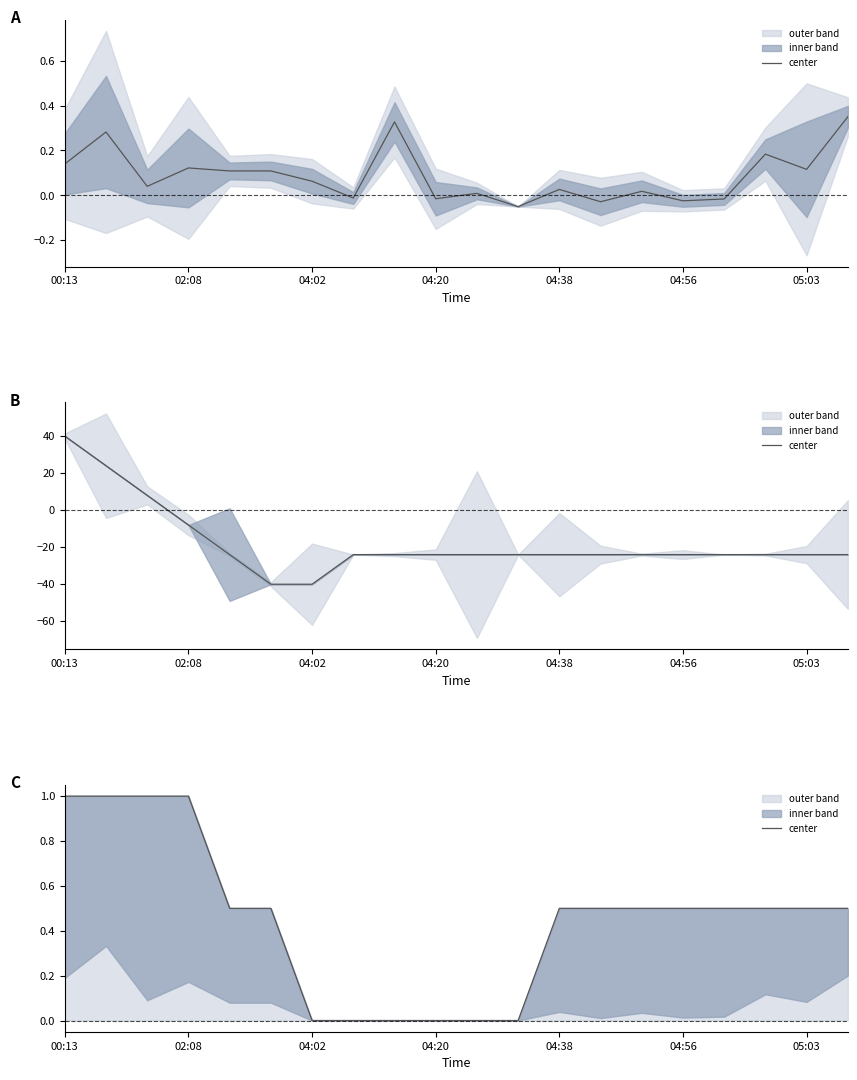

What is the difference between the maximum and minimum values?

1.0